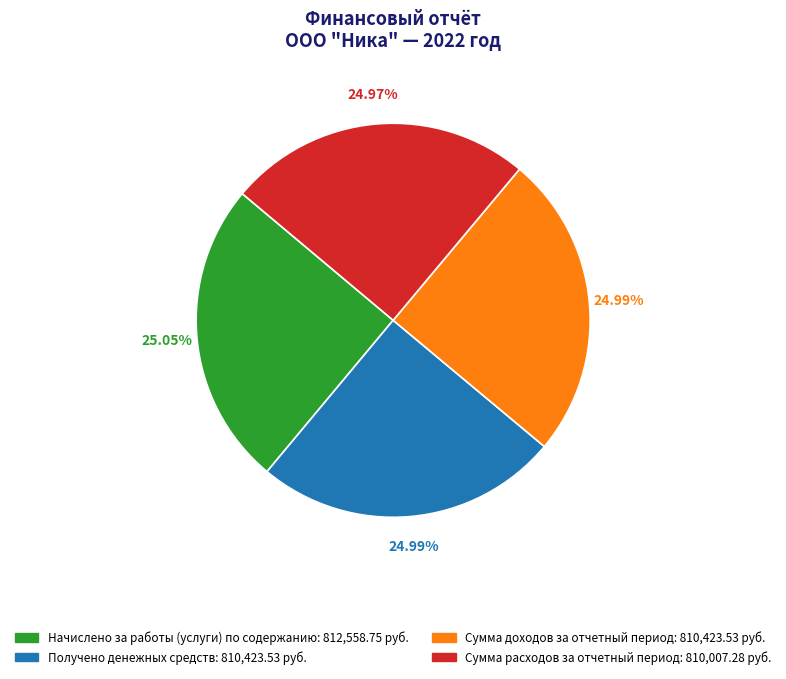

Combined, do Сумма доходов за отчетный период and Получено денежных средств account for over 50%?

No